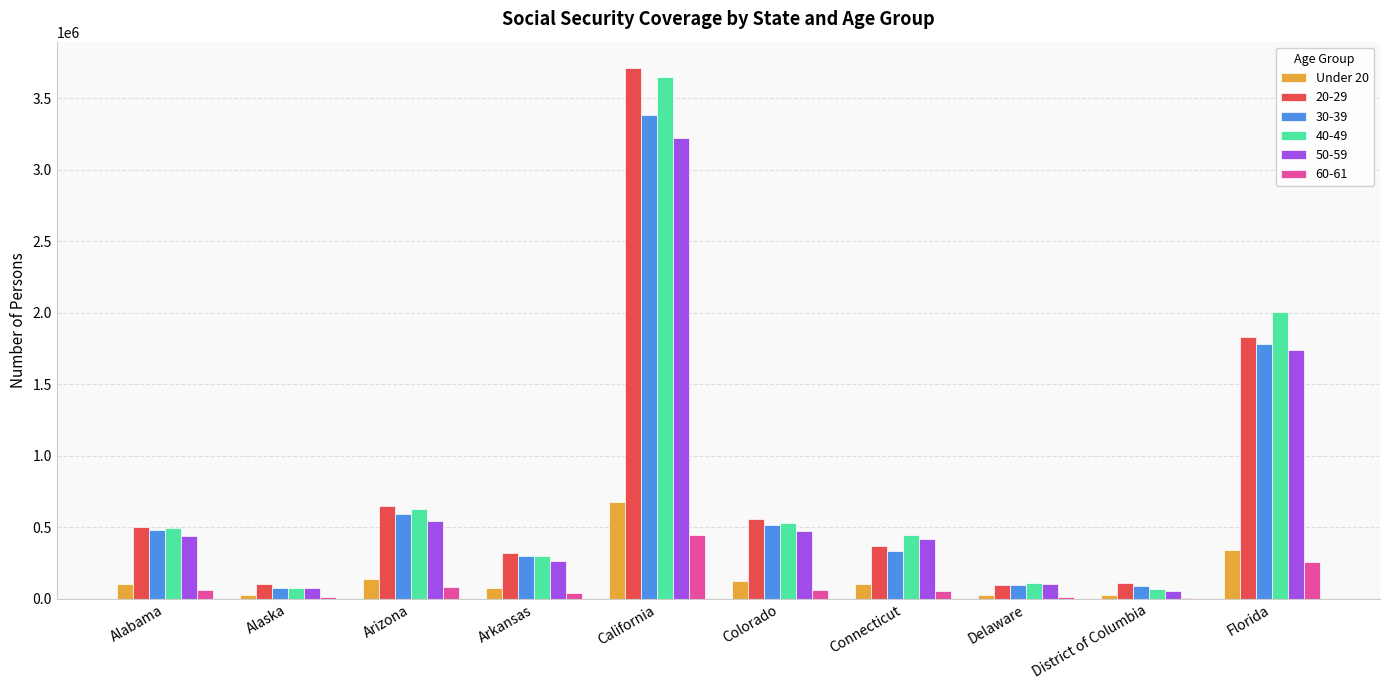

At which label does 20-29 reach its peak?

California